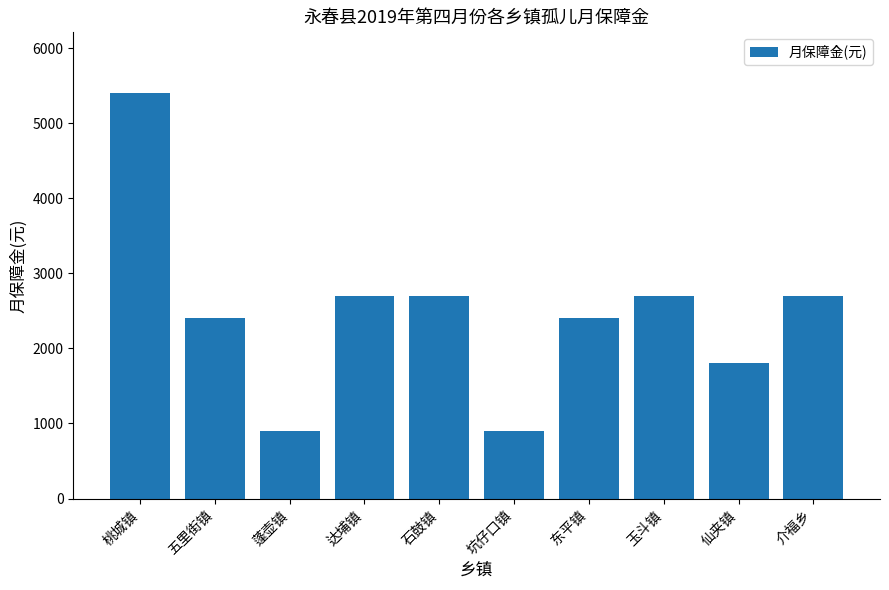

Reading left to right, transcribe all the data shown in this chart.

桃城镇=5400	五里街镇=2400	蓬壶镇=900	达埔镇=2700	石鼓镇=2700	坑仔口镇=900	东平镇=2400	玉斗镇=2700	仙夹镇=1800	介福乡=2700